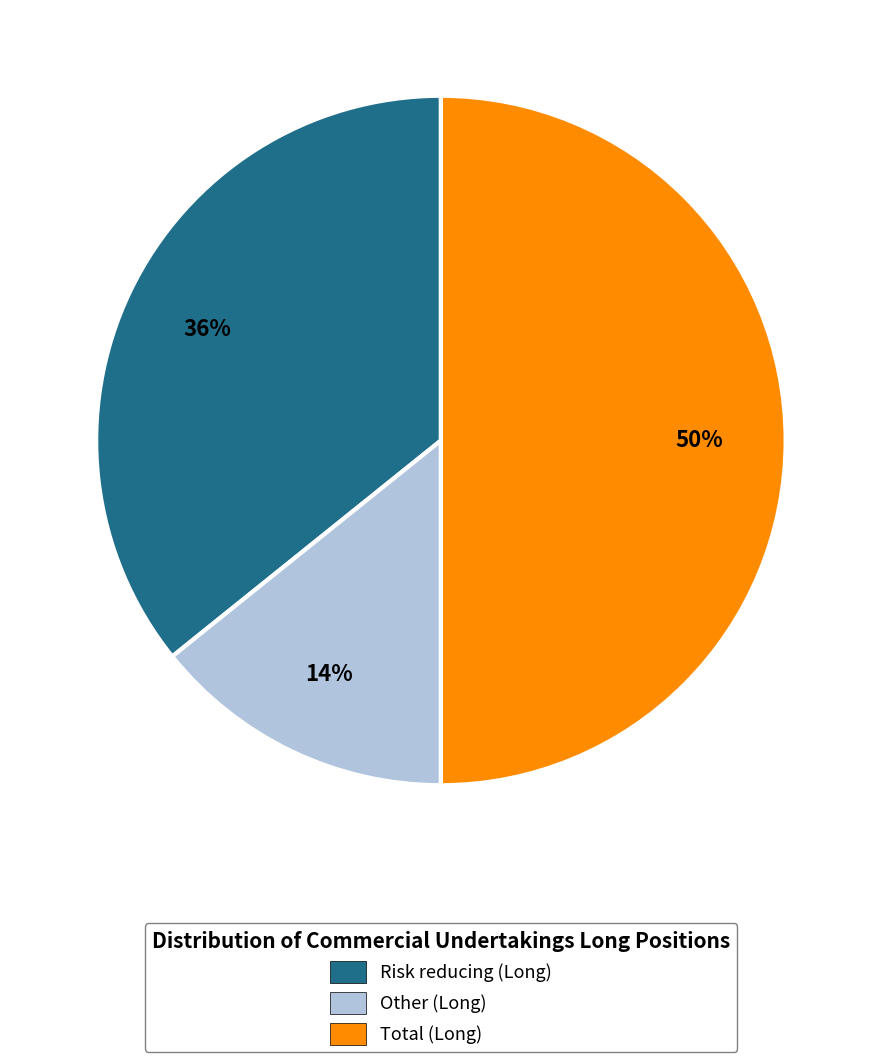

Does Risk reducing (Long) represent more than half of the total?

No